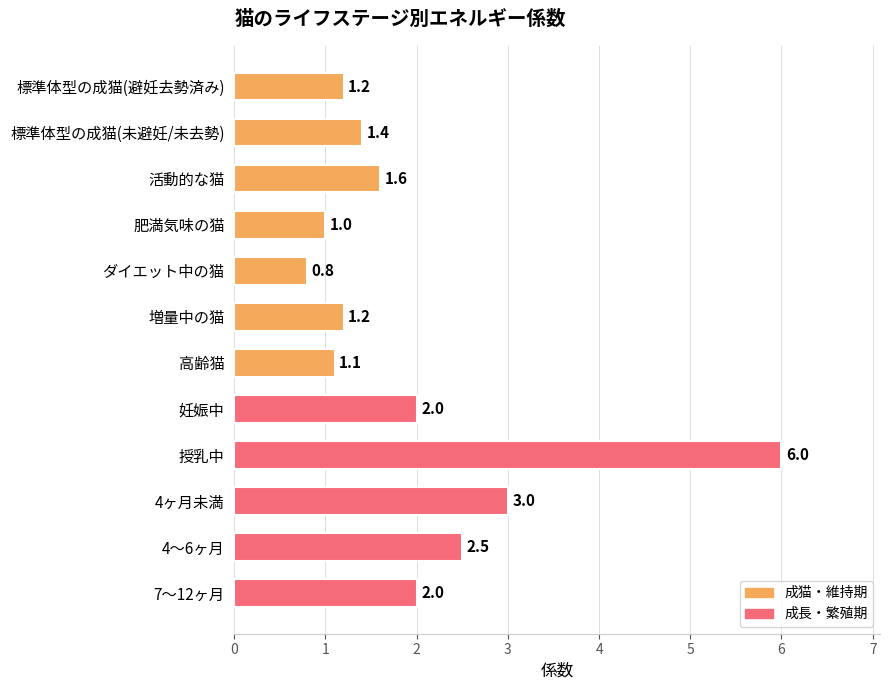

Approximately how many times larger is the value at 4～6ヶ月 compared to 肥満気味の猫?

2.5